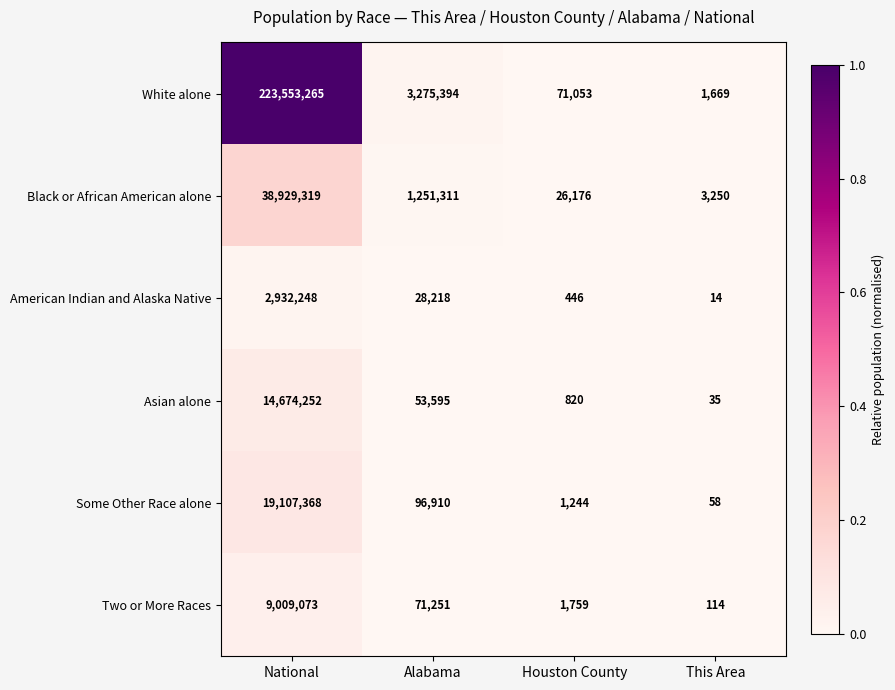

The Some Other Race alone series shows 19107368 at National. True or false?

True